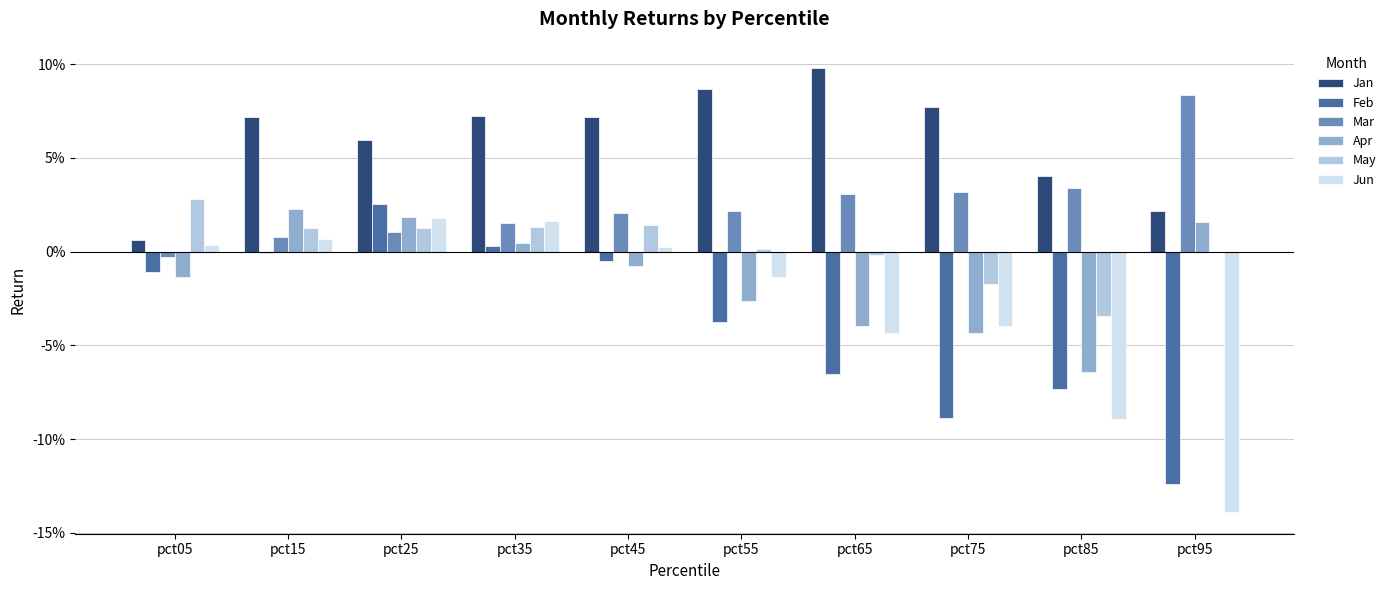

At which label is Feb closest to 0?

pct15